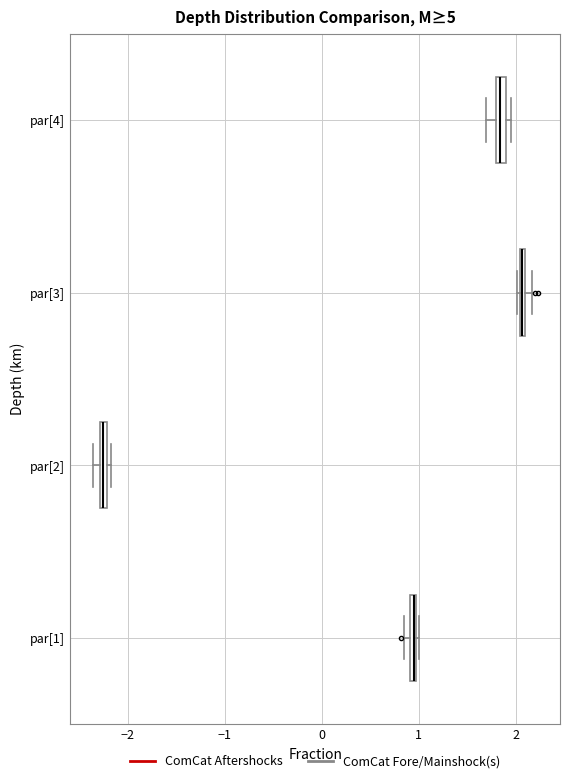

Where is the right edge of the box for par[4] on the x-axis? The values are not printed on the chart, so give them approximately, as read against the axis.

1.9